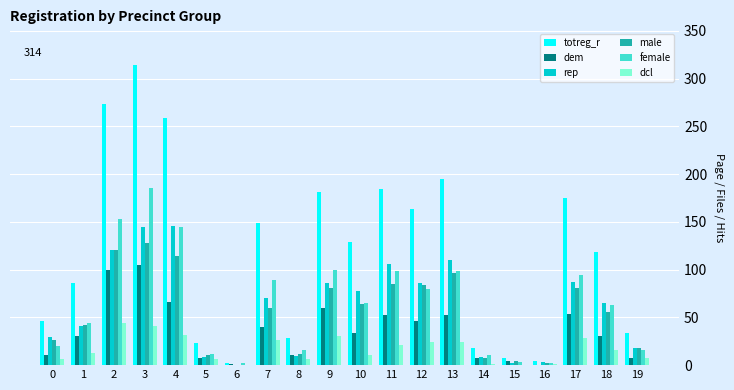

Count the number of categories in the chart.

20